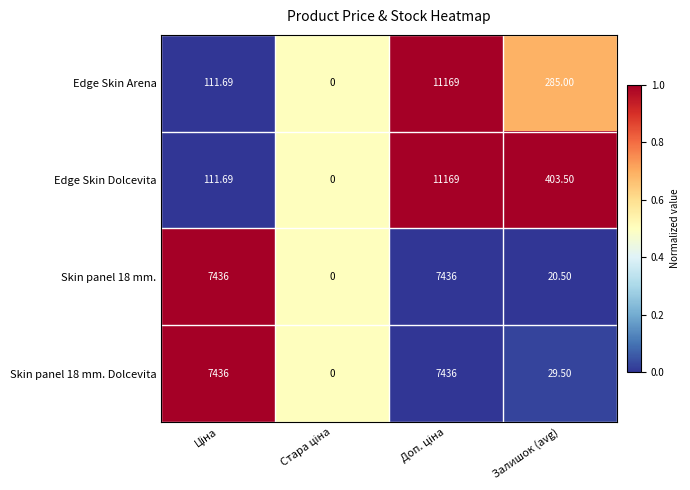

At which label is Skin panel 18 mm. closest to 3718?

Залишок (avg)